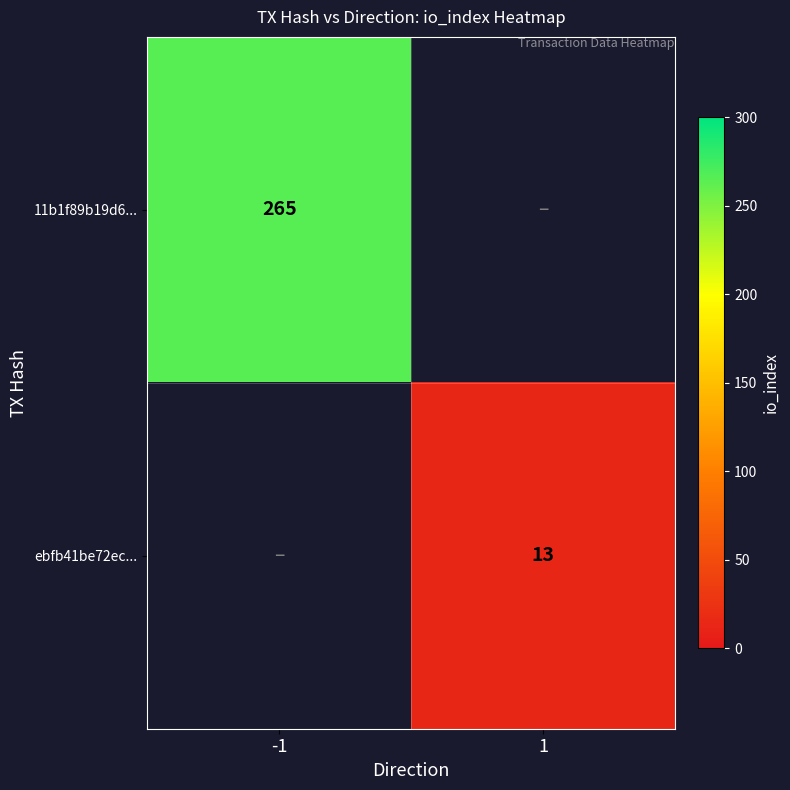

The 11b1f89b19d6... series shows 110 at -1. True or false?

False